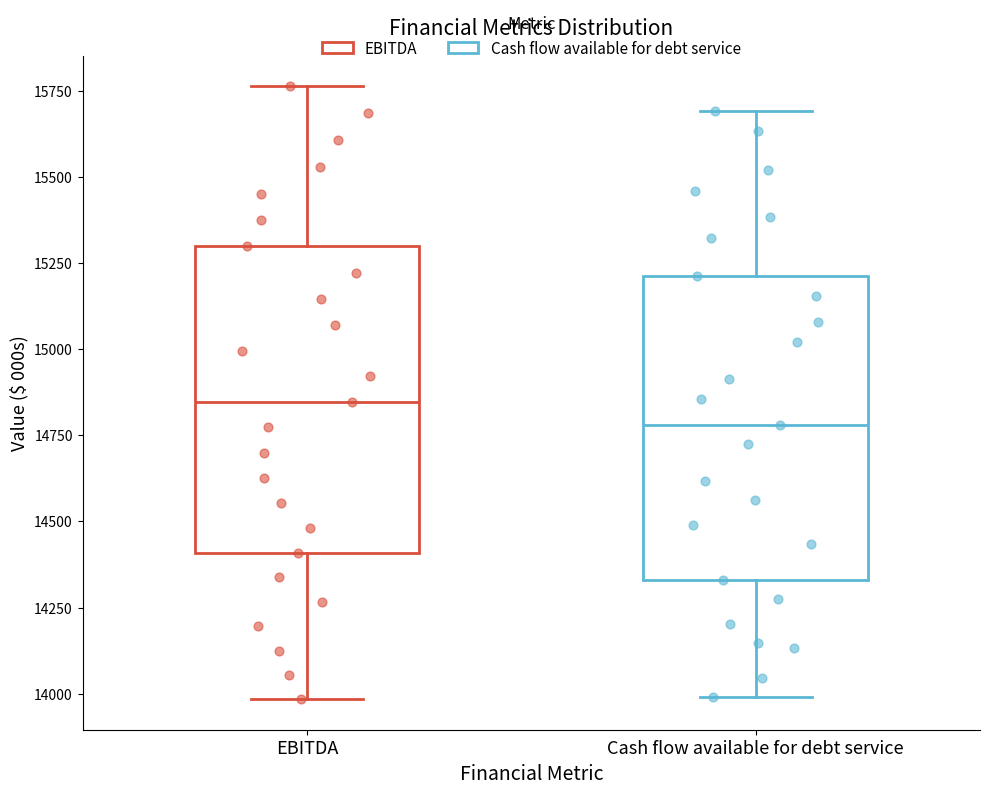

Reading left to right, transcribe this box plot: for each box, give where its median line is, the range the box spans, and where its two whiskers end, as read against the y-axis. The values are not printed on the chart, so give them approximately, as read against the axis.

EBITDA: median 14850, box 14400 to 15300, whiskers 14000 to 15750
Cash flow available for debt service: median 14800, box 14350 to 15200, whiskers 14000 to 15700